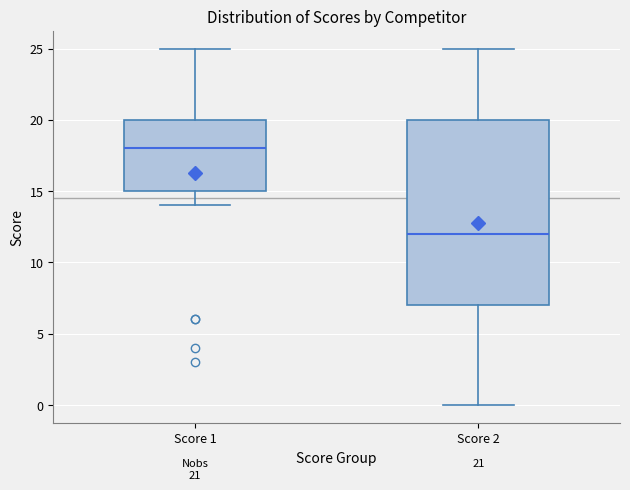

Which box's median line is the highest?

Score 1